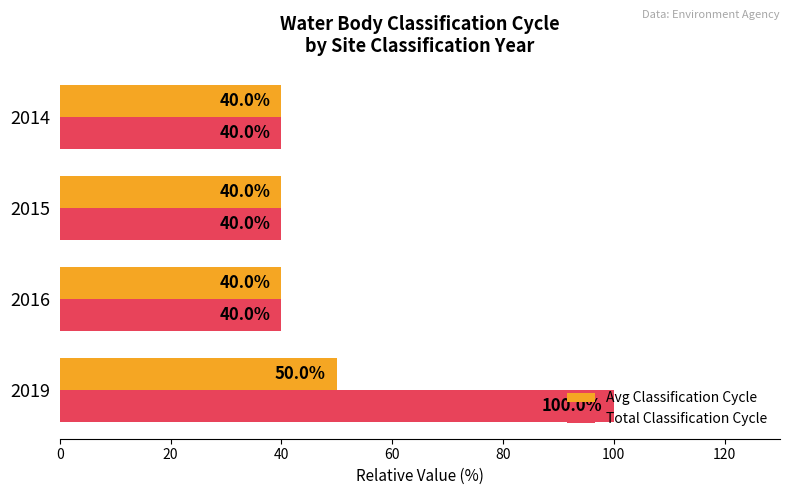

List the series in order of their overall mean, lowest first.

Avg Classification Cycle, Total Classification Cycle